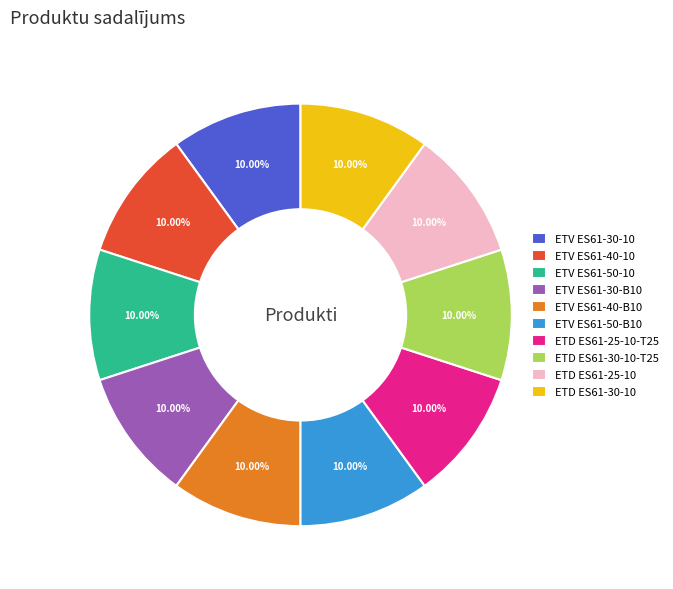

Count the number of slices in the pie.

10